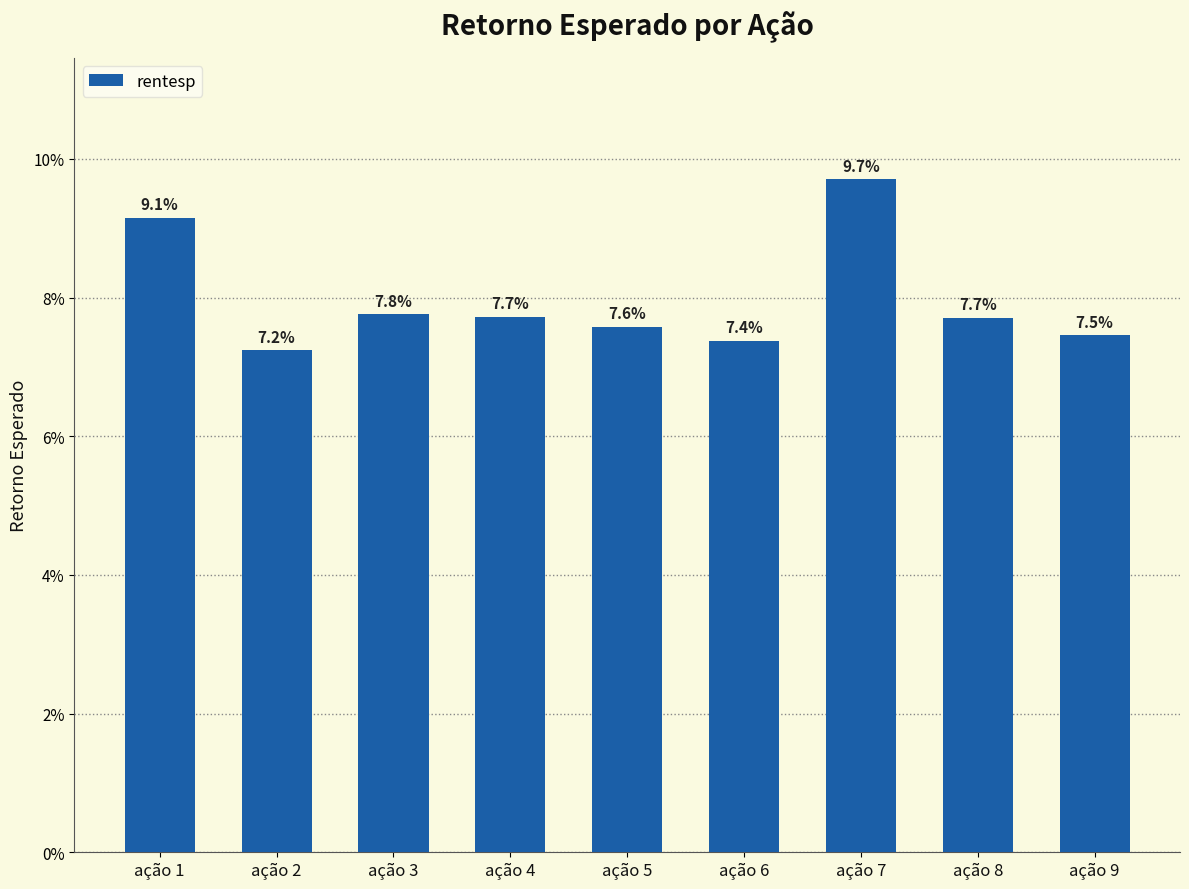

The value at ação 6 is 0.1. True or false?

True